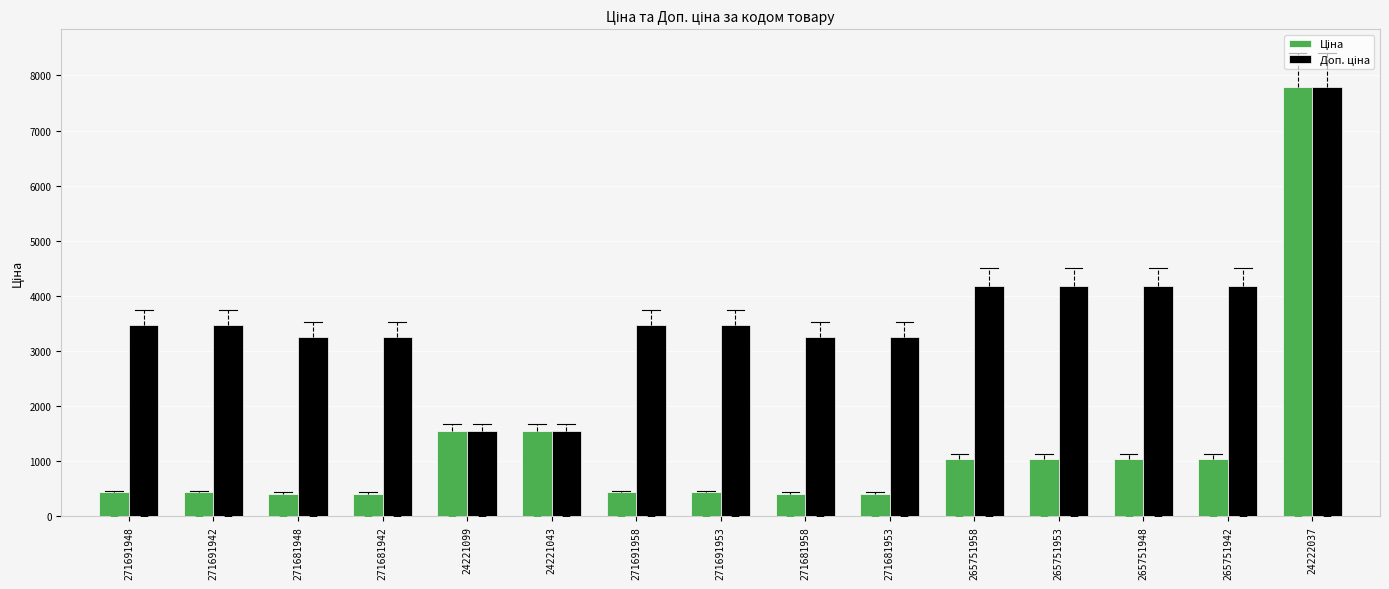

Which series has the largest total across all categories?

Доп. ціна